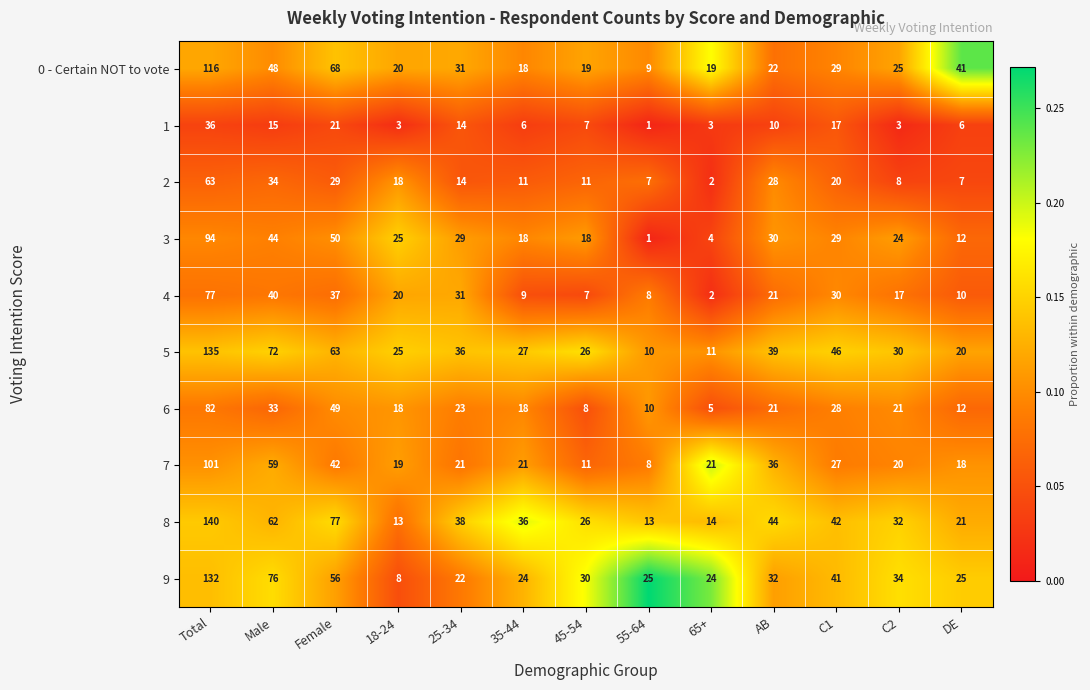

At which category does the chart reach its minimum across all series?

55-64